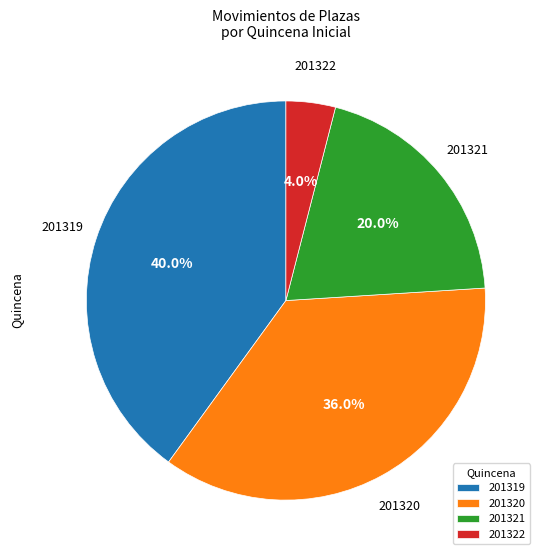

To the nearest percent, what is the combined percentage of 201319 and 201321?

60%